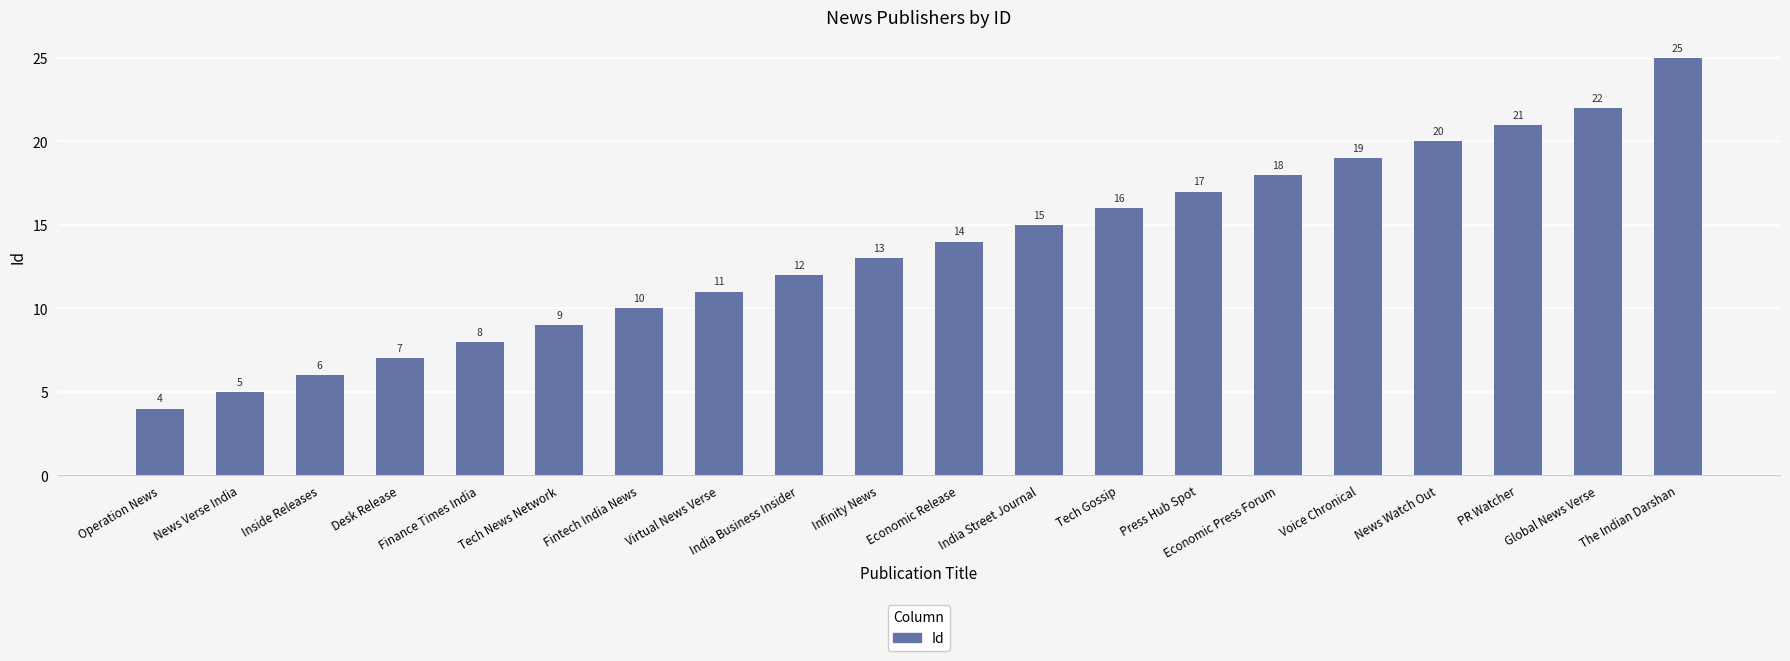

True or false: the data shows 3 at Desk Release.

False